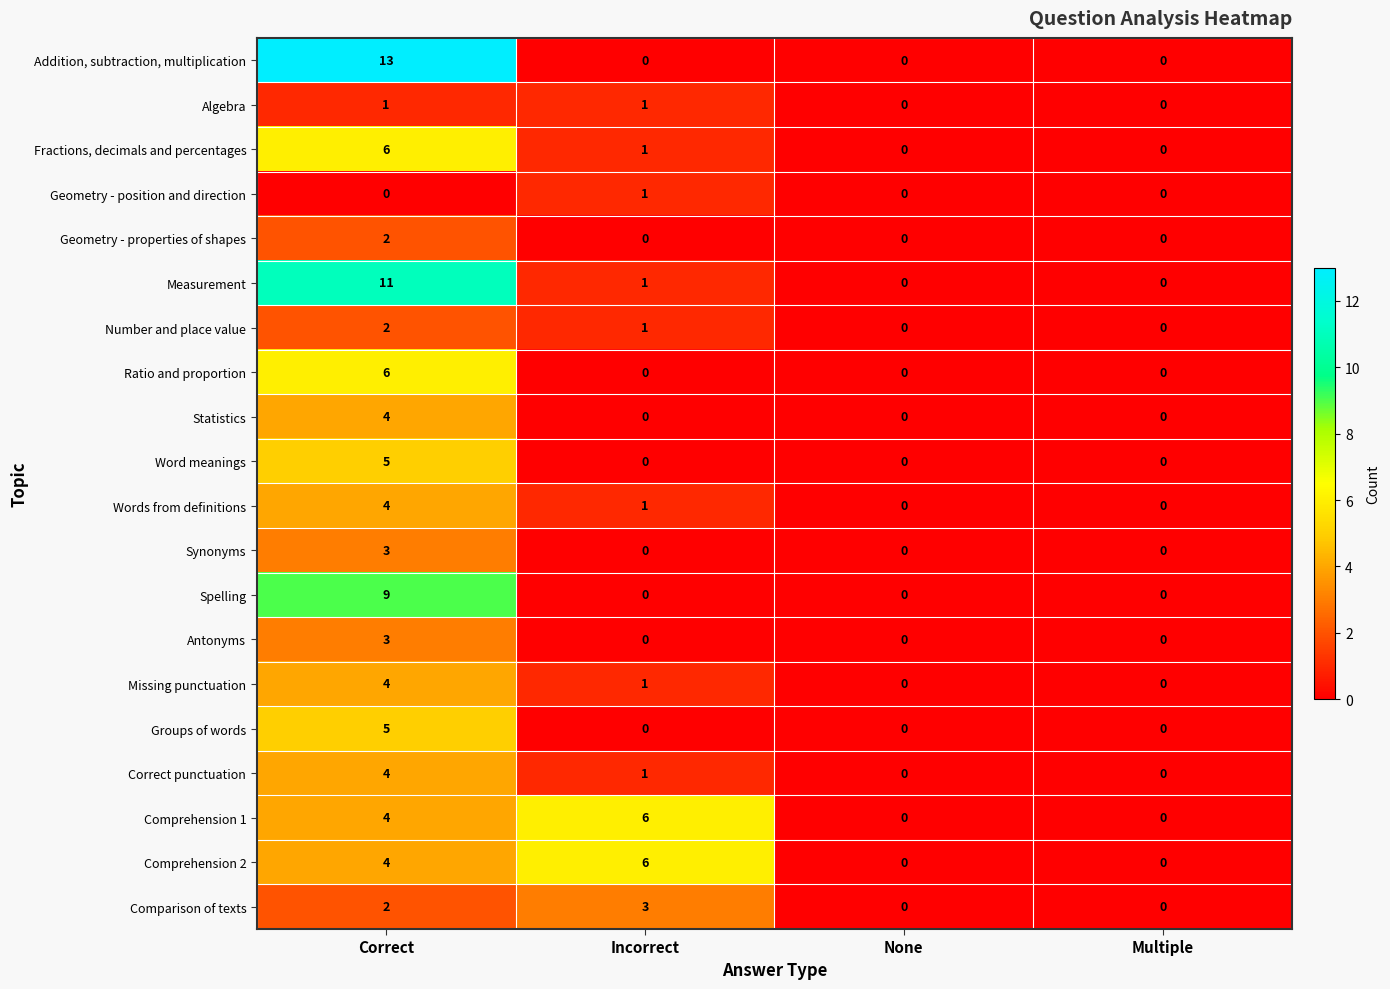

At which category is the sum across all series the highest?

Correct